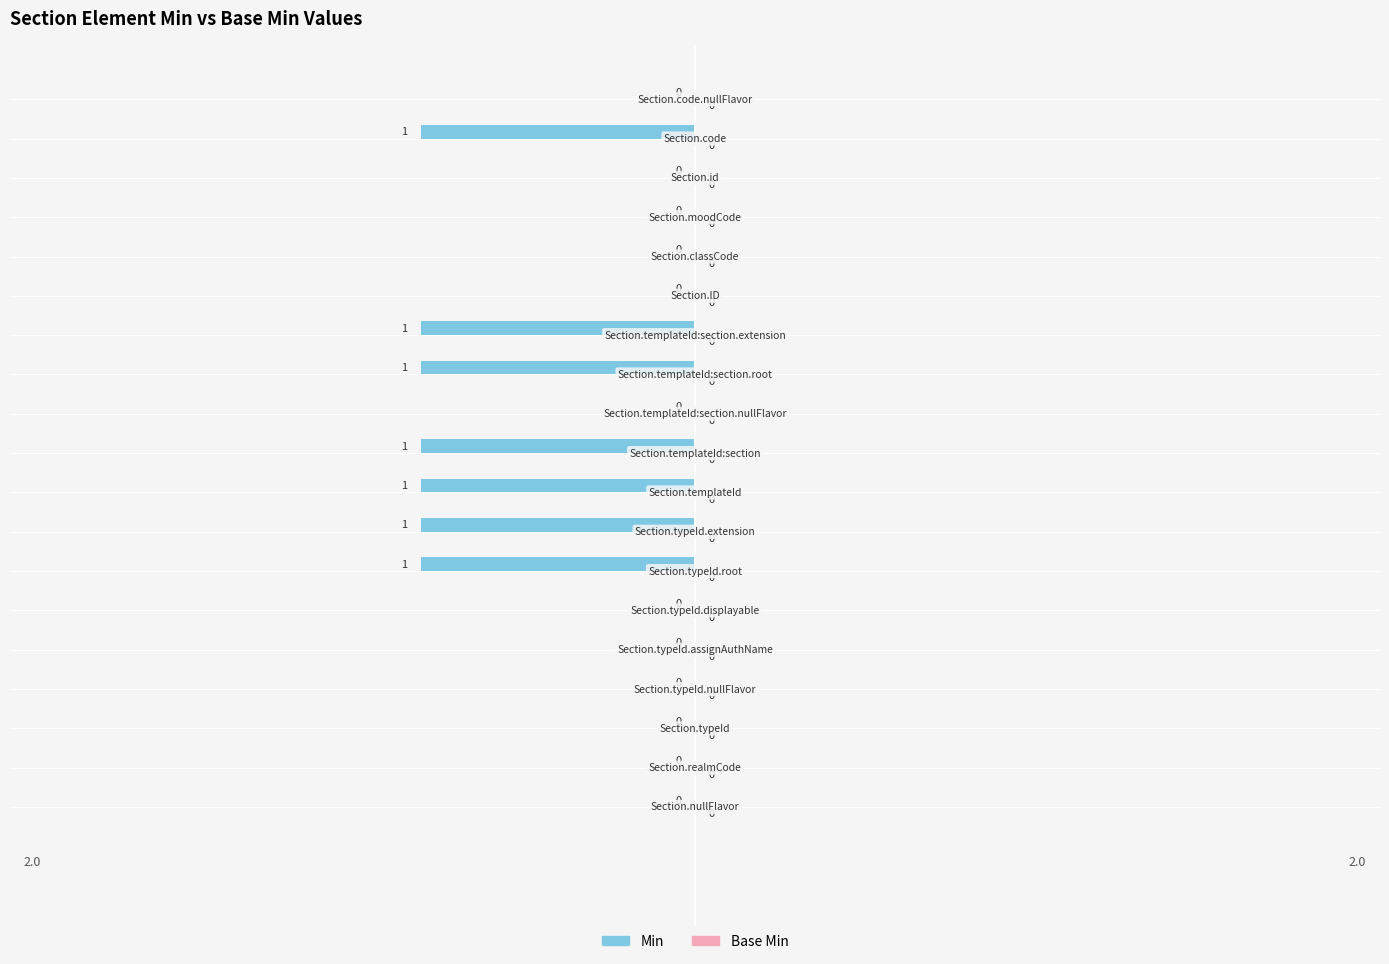

How many values are between -1 and 0?

19